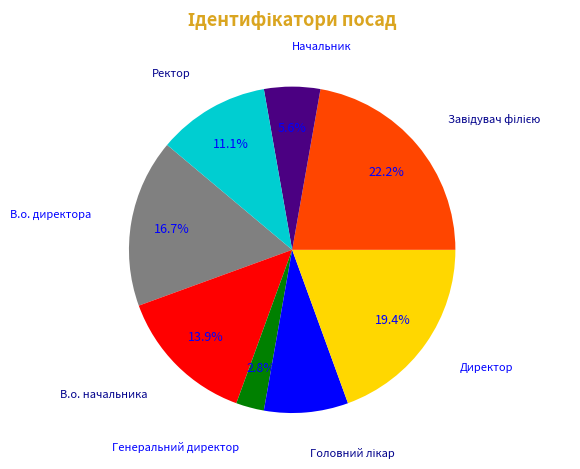

Is it true that Директор is 7% of the pie?

False